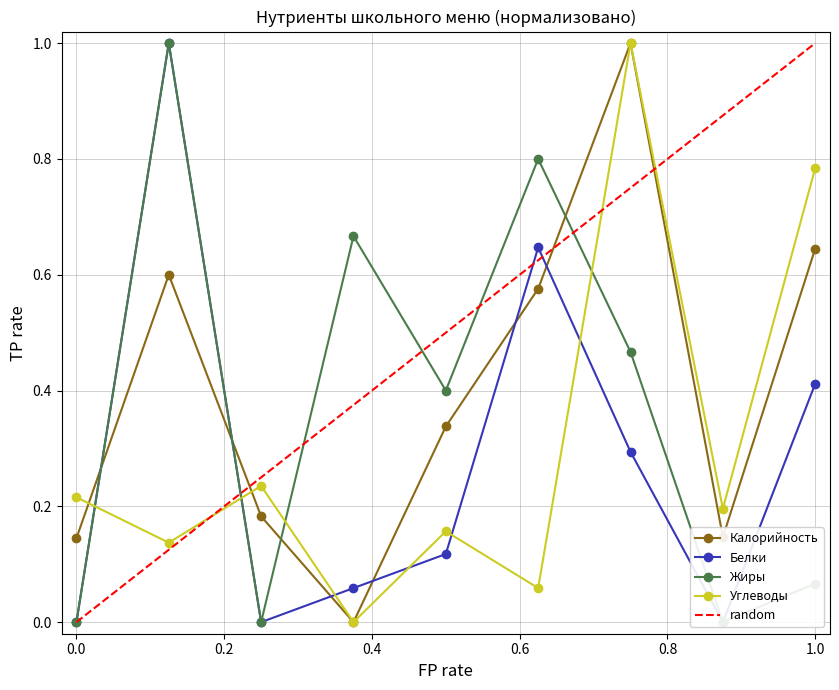

Which series has the widest spread of values?

Калорийность